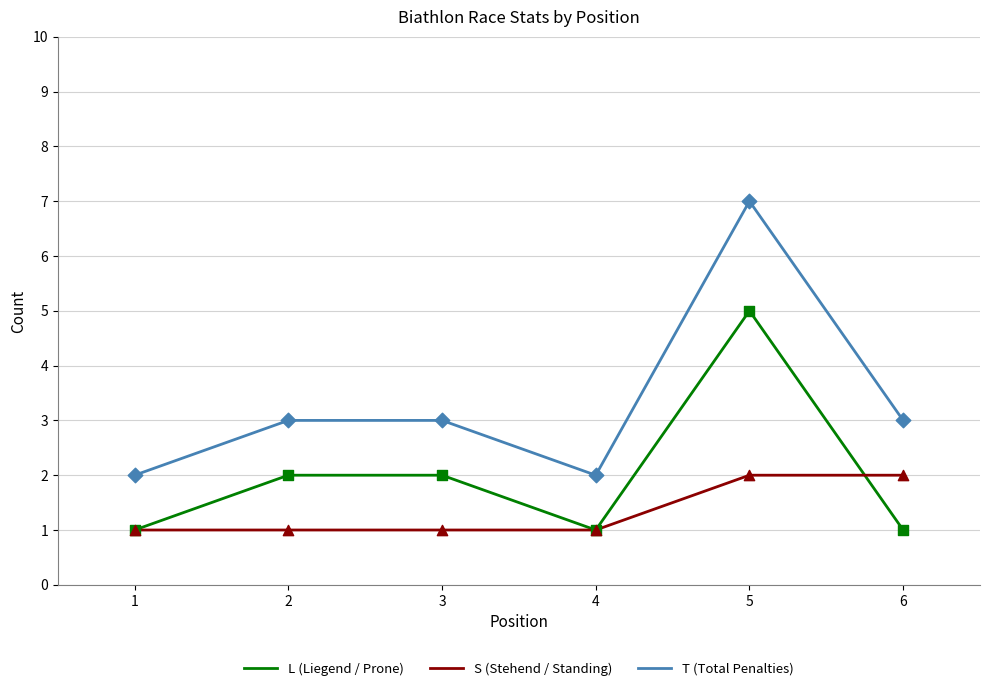

At which category is the sum across all series the highest?

5